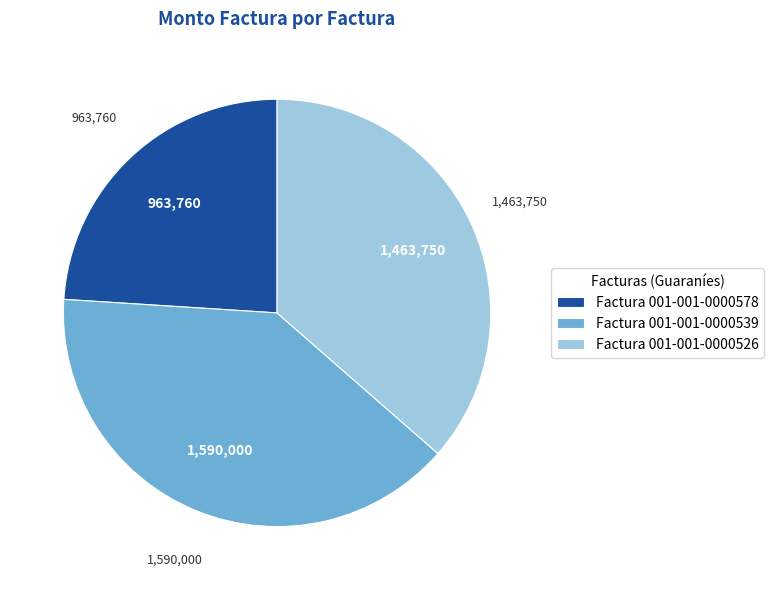

Do Factura 001-001-0000526 and Factura 001-001-0000578 together represent more than half of the pie?

Yes